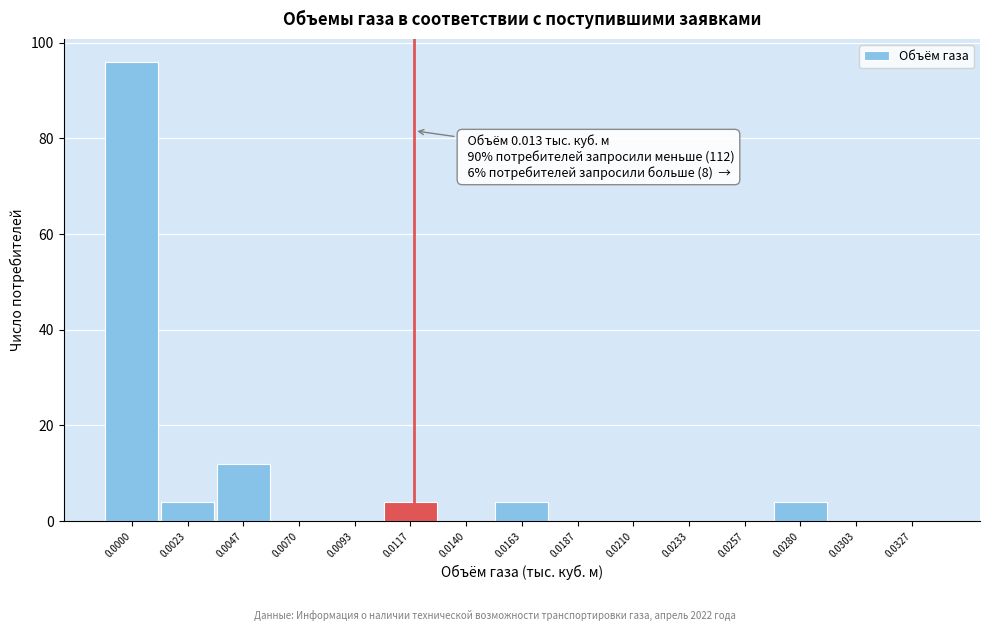

Reading left to right, list all the values displayed in this chart.

0.0000=96	0.0023=4	0.0047=12	0.0070=0	0.0093=0	0.0117=4	0.0140=0	0.0163=4	0.0187=0	0.0210=0	0.0233=0	0.0257=0	0.0280=4	0.0303=0	0.0327=0